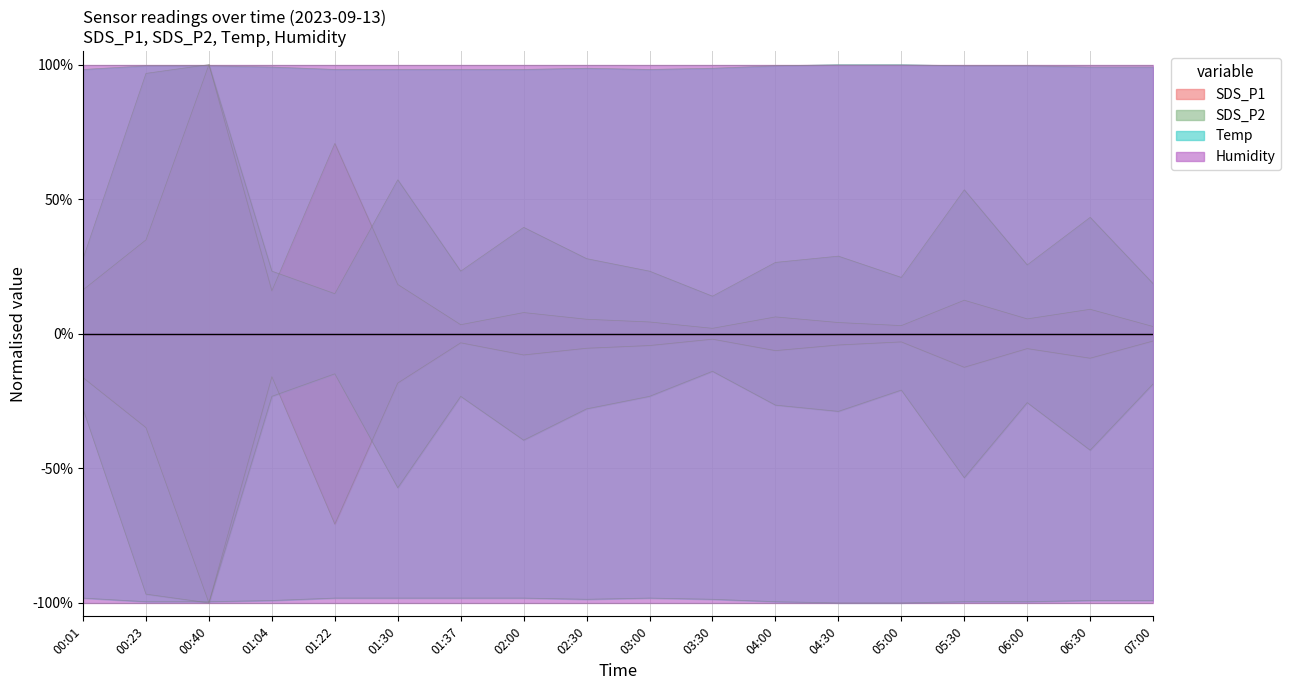

The value of SDS_P1 at 02:30 is 9.5. True or false?

False